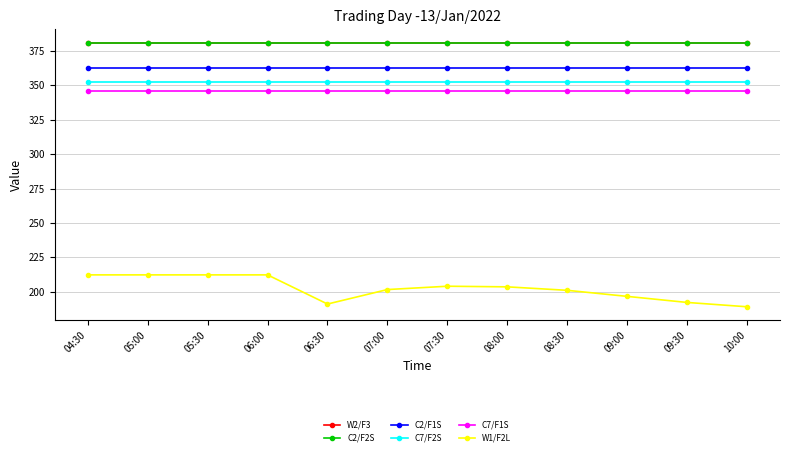

True or false: C7/F2S has more than 2 points higher than both neighbors.

False